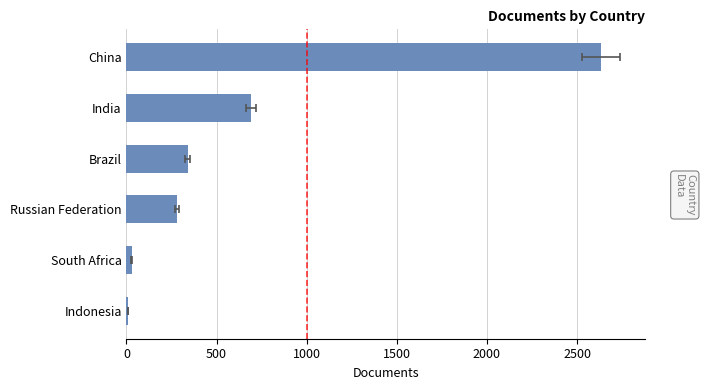

Is it true that the value at China is 2635?

True